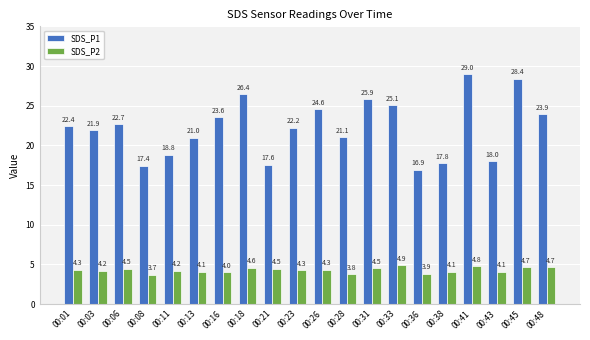

What is the difference between the maximum and minimum values in the SDS_P2 series?

1.2